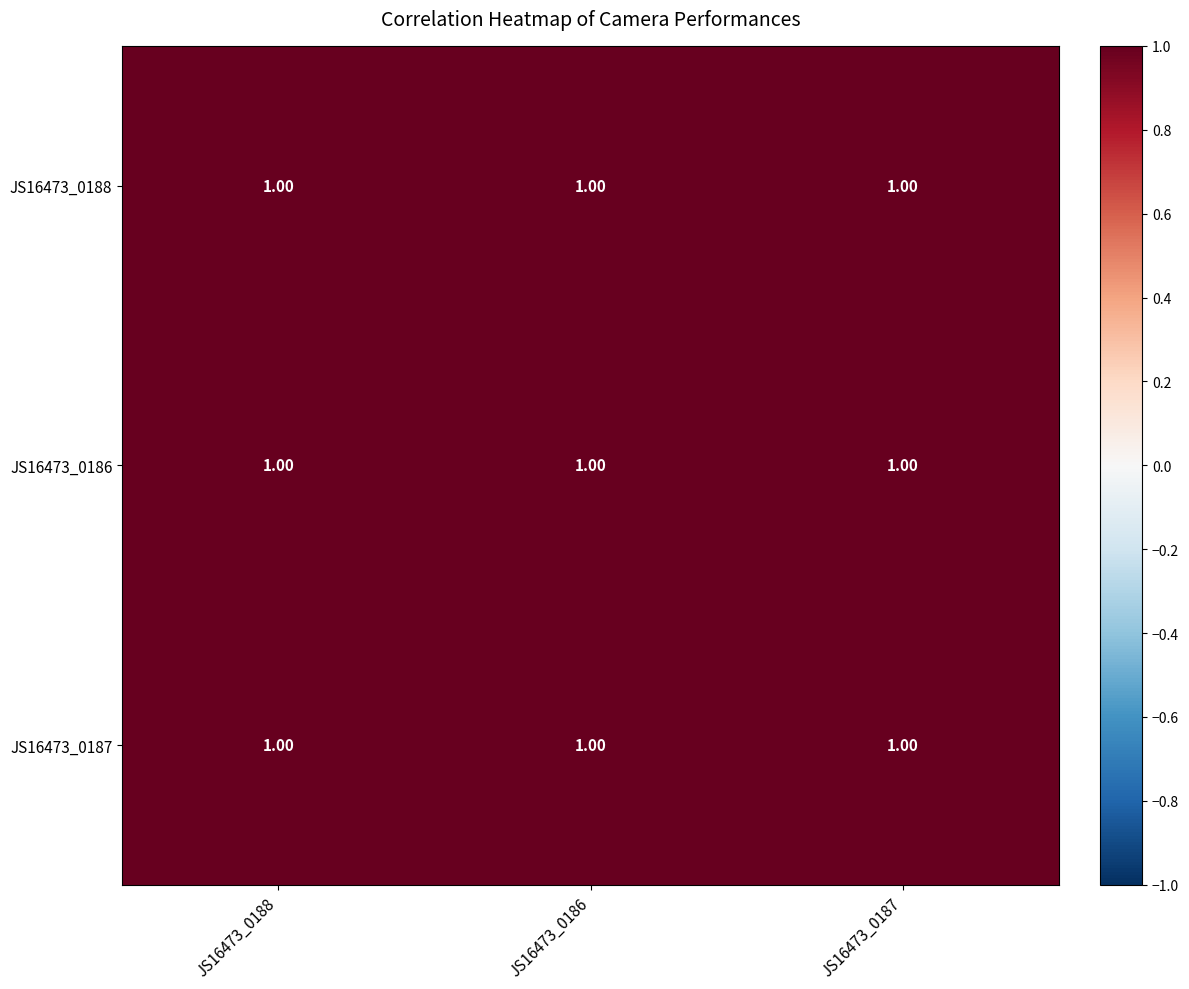

Which label corresponds to the smallest value in the chart?

JS16473_0188